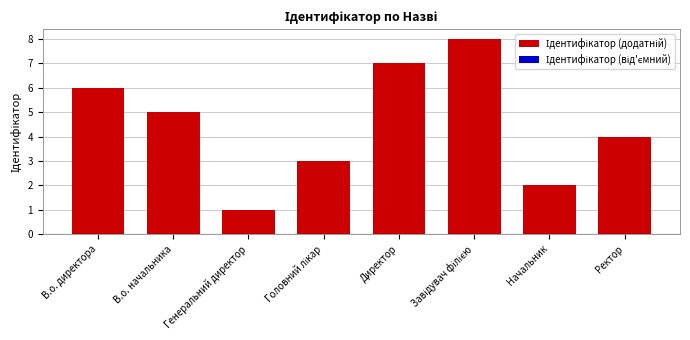

What is the greatest value displayed?

8